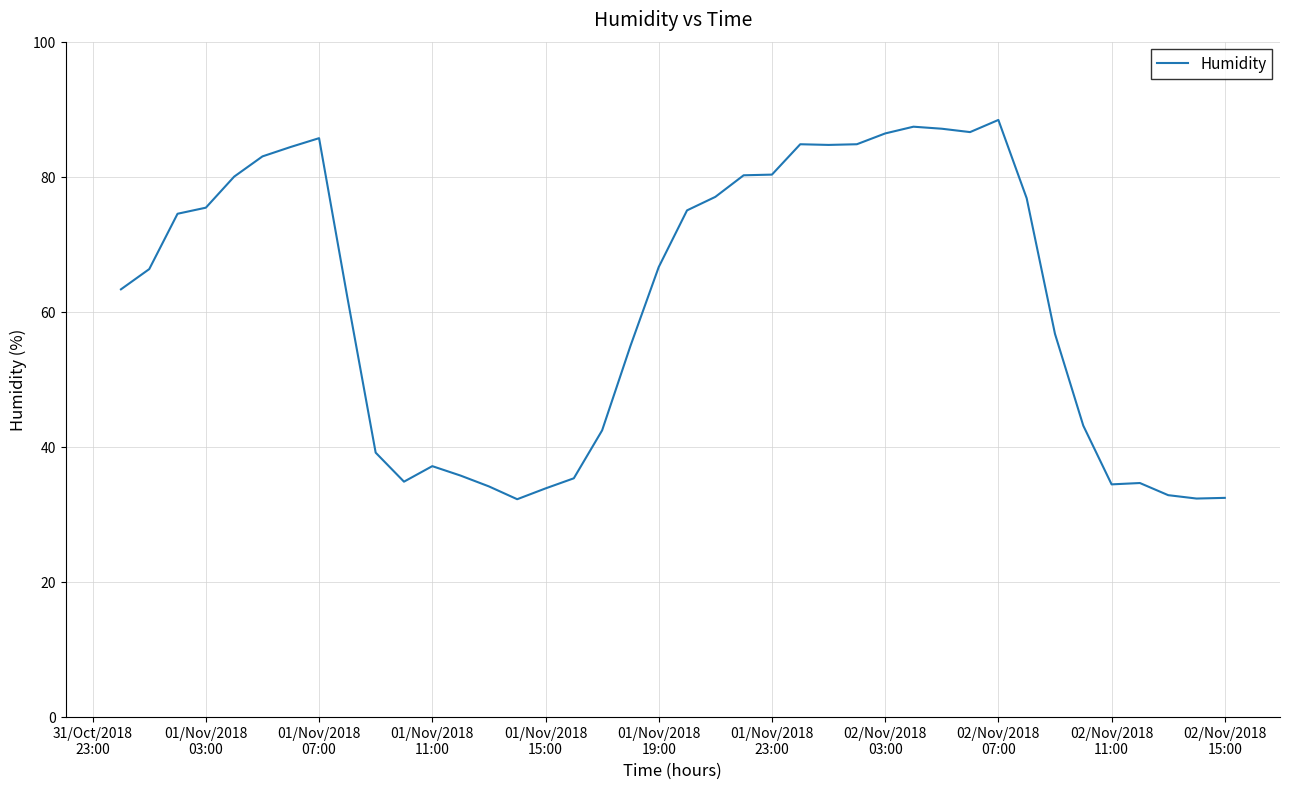

What is the greatest value displayed?

88.4